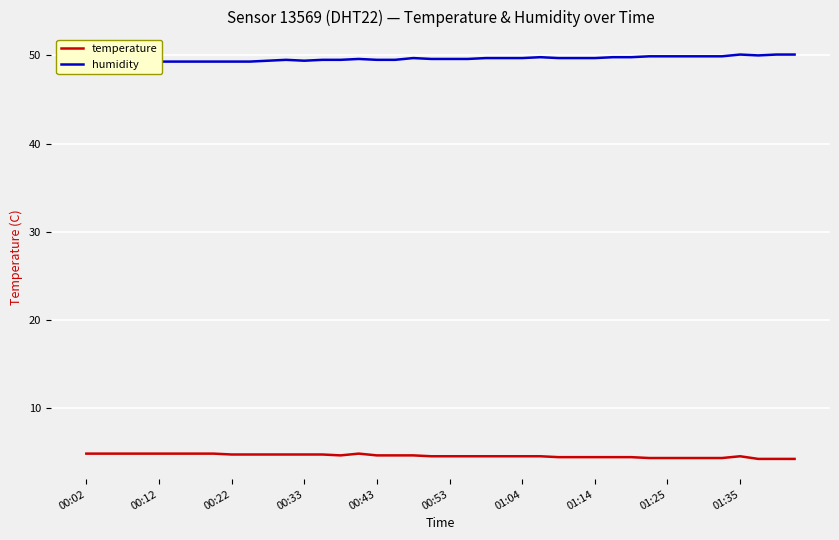

How many series are shown in this chart?

2